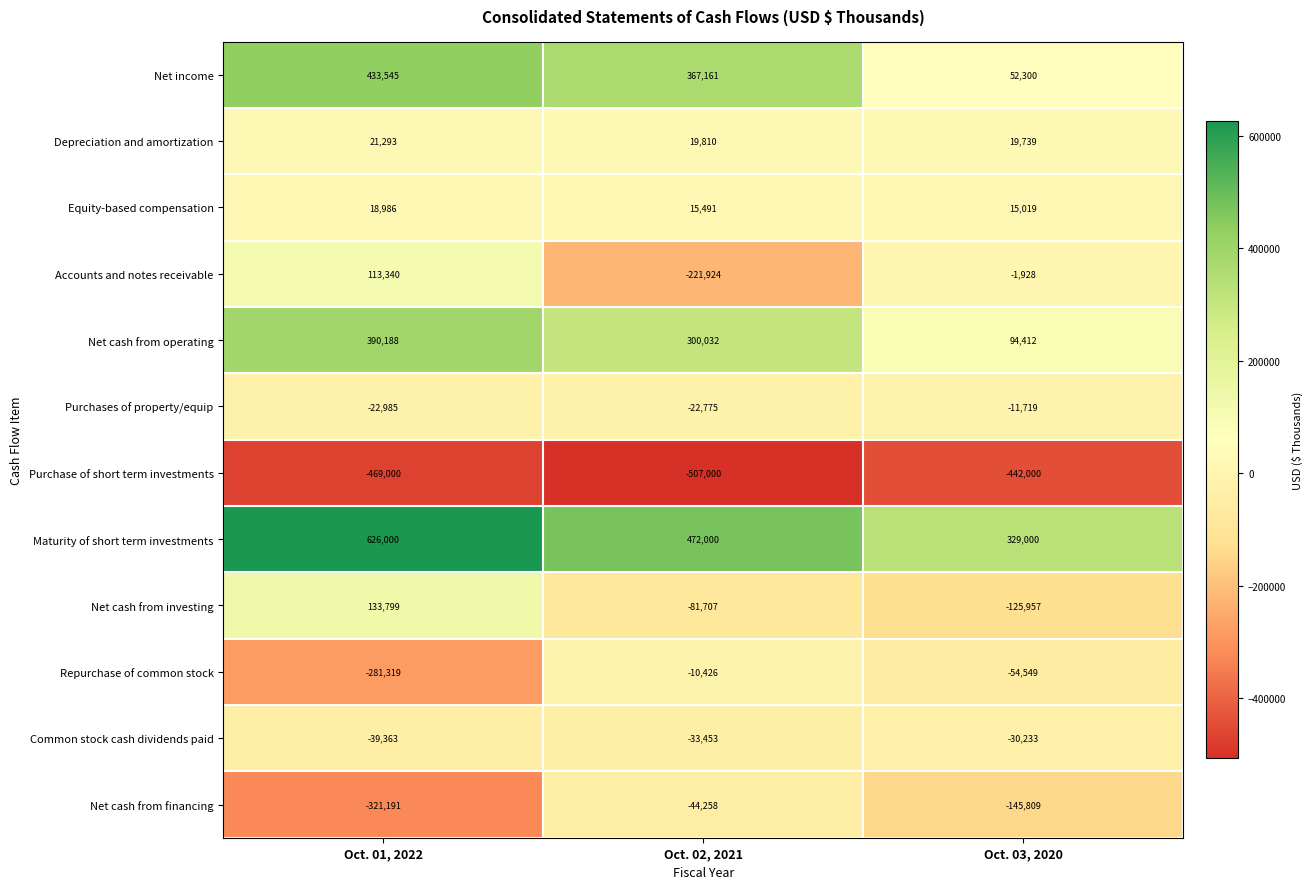

How many categories are shown in the chart?

3